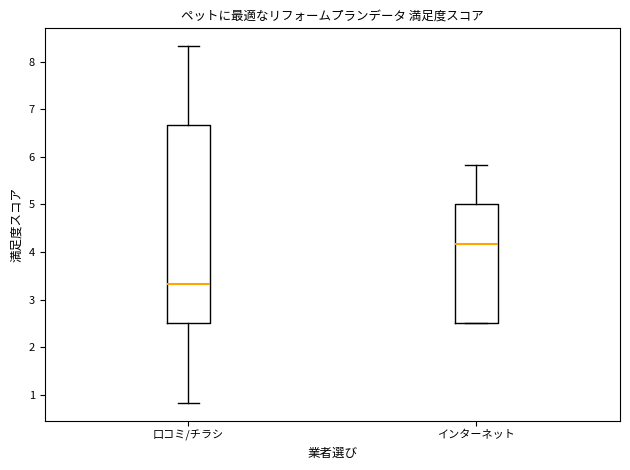

Which box is the tallest, from its lower edge to its upper edge?

口コミ/チラシ